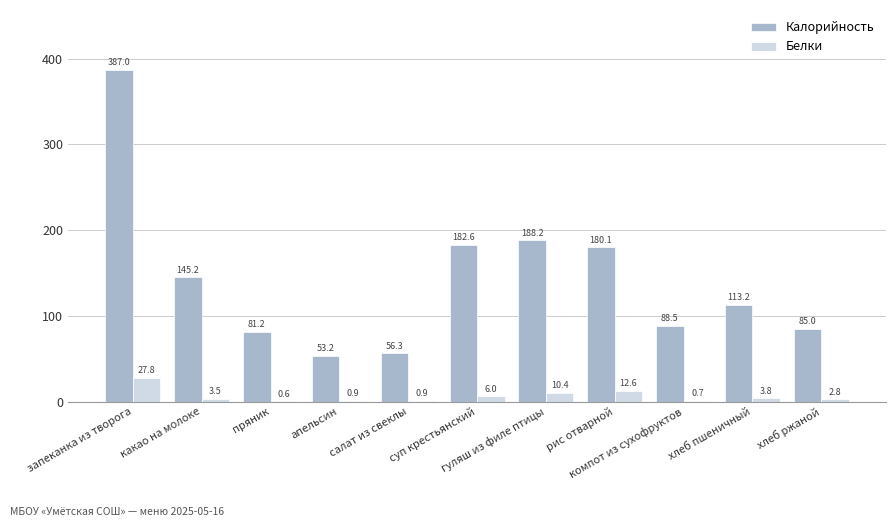

Which series has the largest total across all categories?

Калорийность